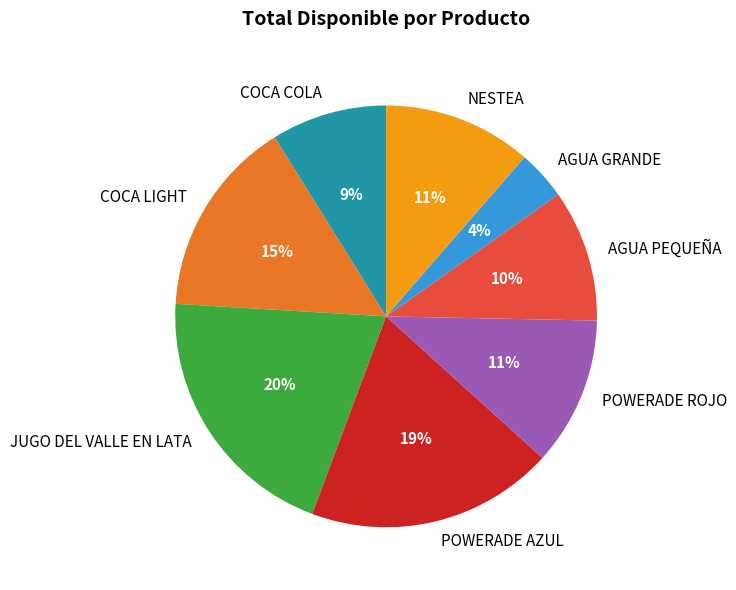

To the nearest percent, what is the difference between the NESTEA and POWERADE AZUL slice percentages?

8%